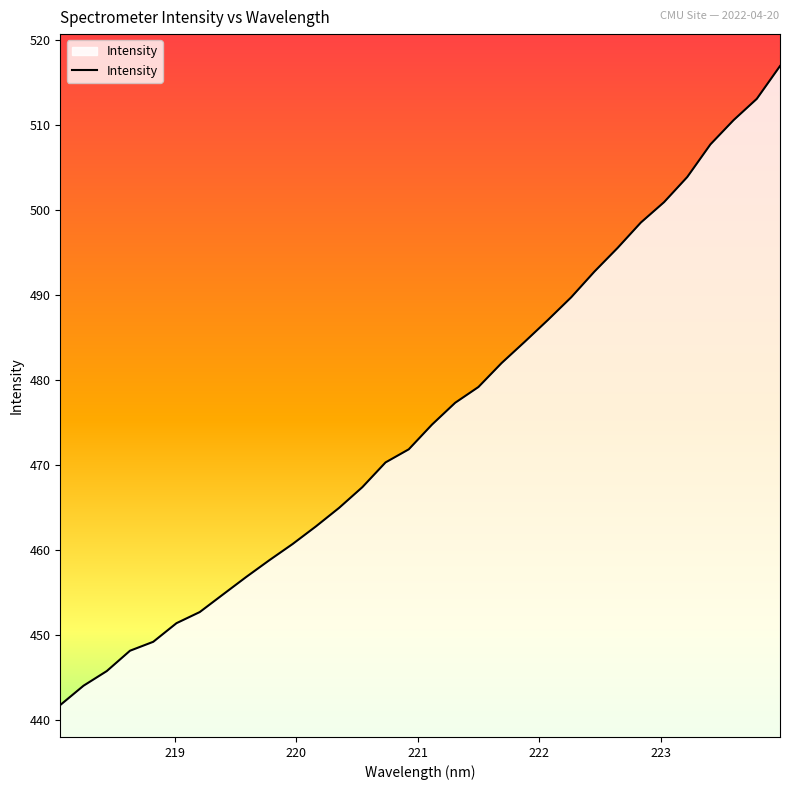

What is the minimum value shown in the chart?

441.7